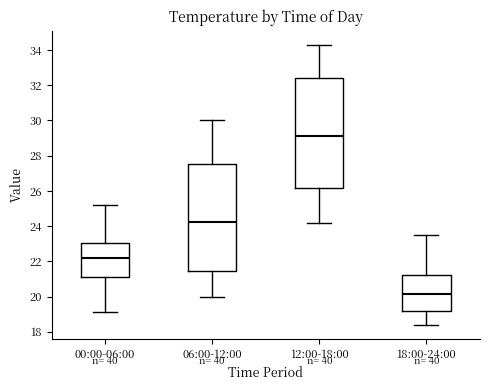

Where is the lower edge of the box for 06:00-12:00 on the y-axis? The values are not printed on the chart, so give them approximately, as read against the axis.

21.4